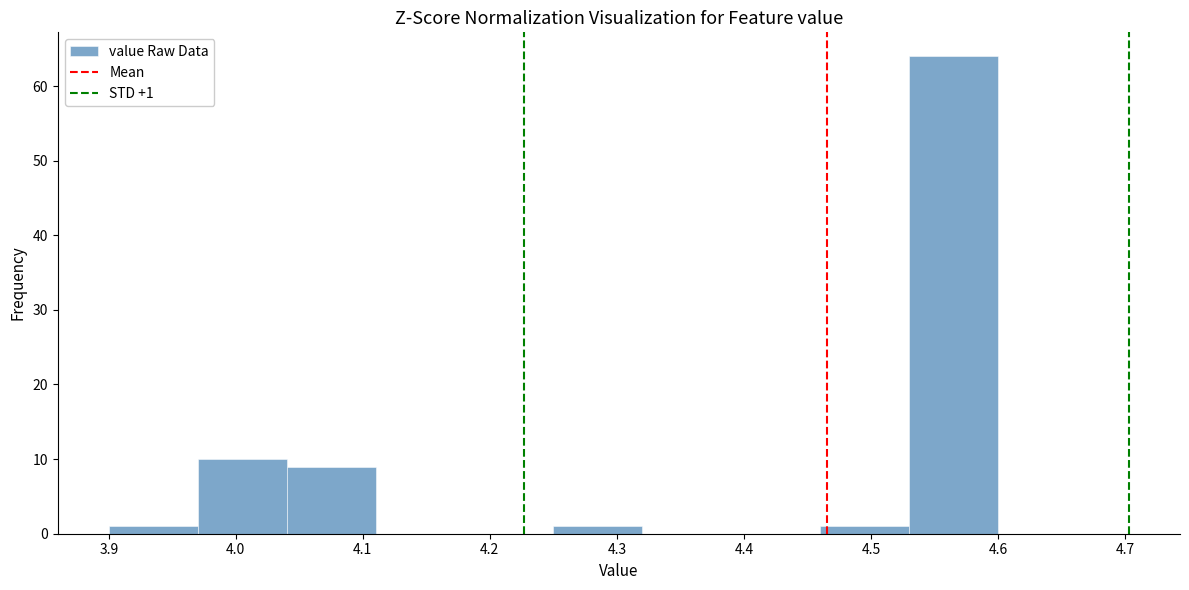

Which range on the x-axis has the tallest bar?

4.53 to 4.60